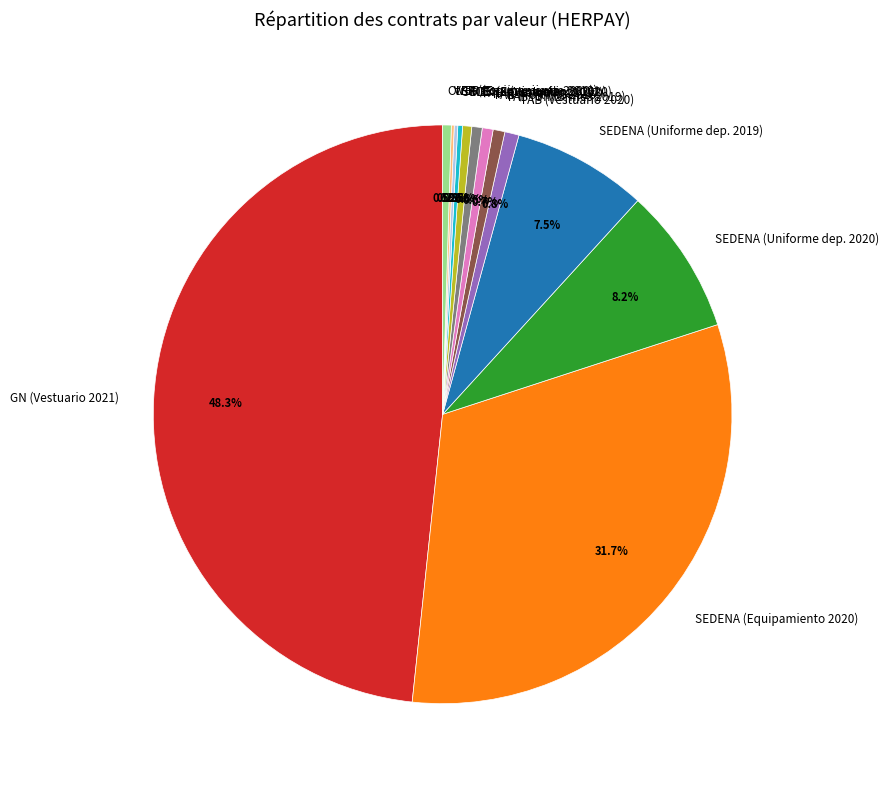

What is the largest slice in the pie chart?

GN (Vestuario 2021)